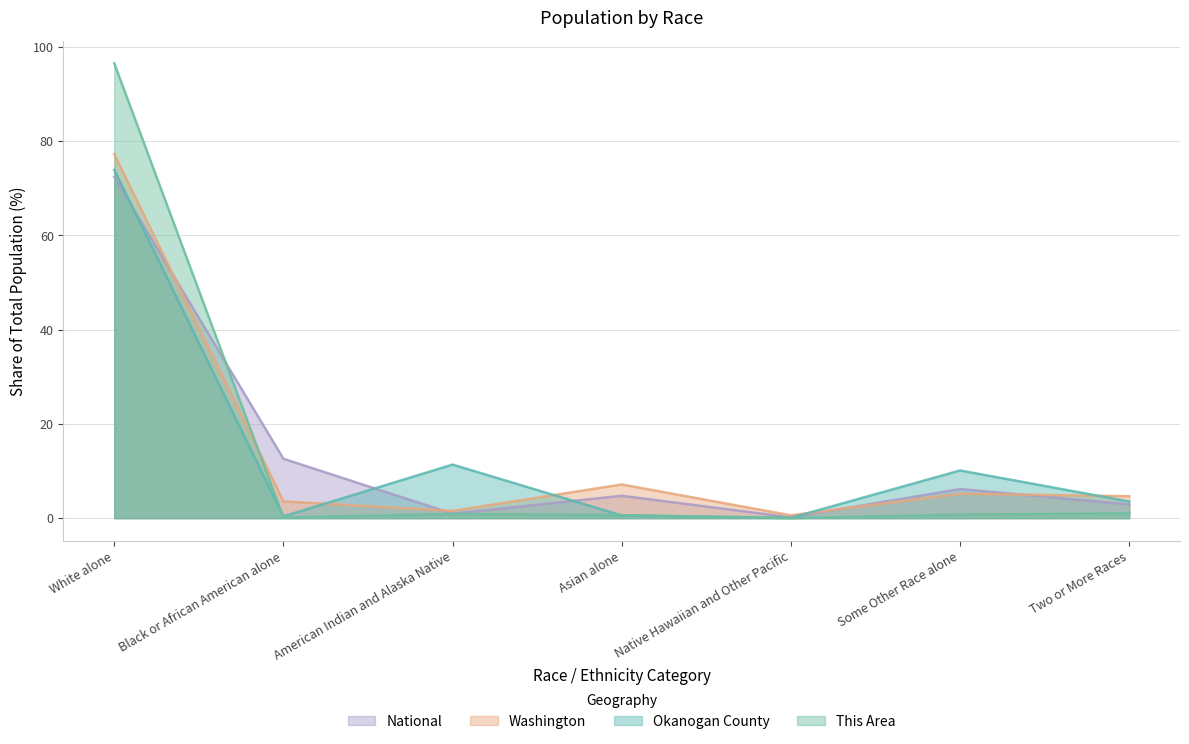

At how many categories does at least one series exceed 16?

1